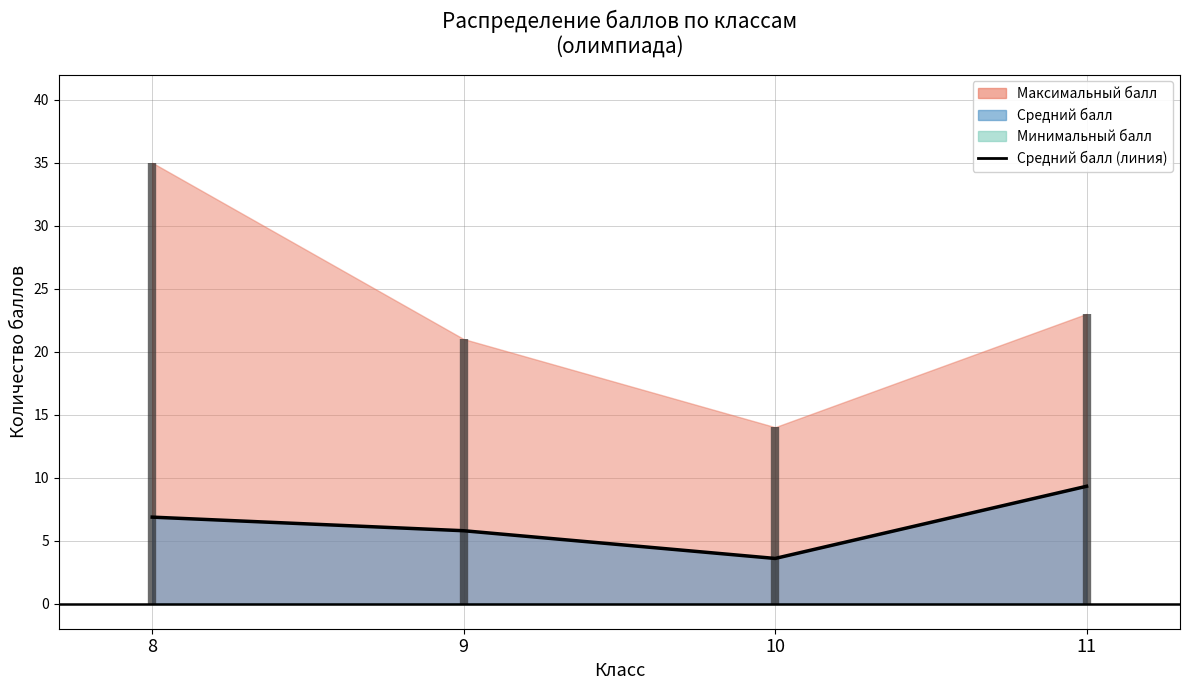

What is the sum of the values at 9 and 10?

9.4